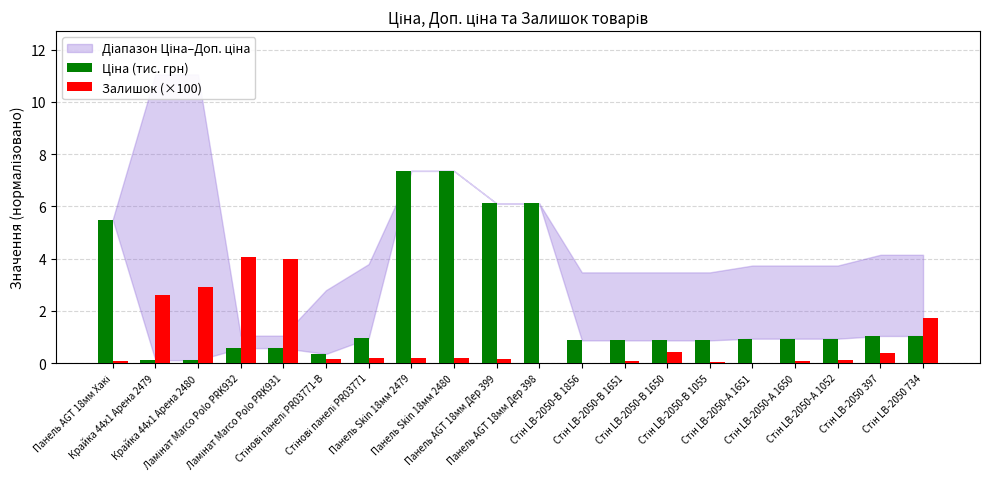

What is the sum of all Залишок (×100) values?

17.4